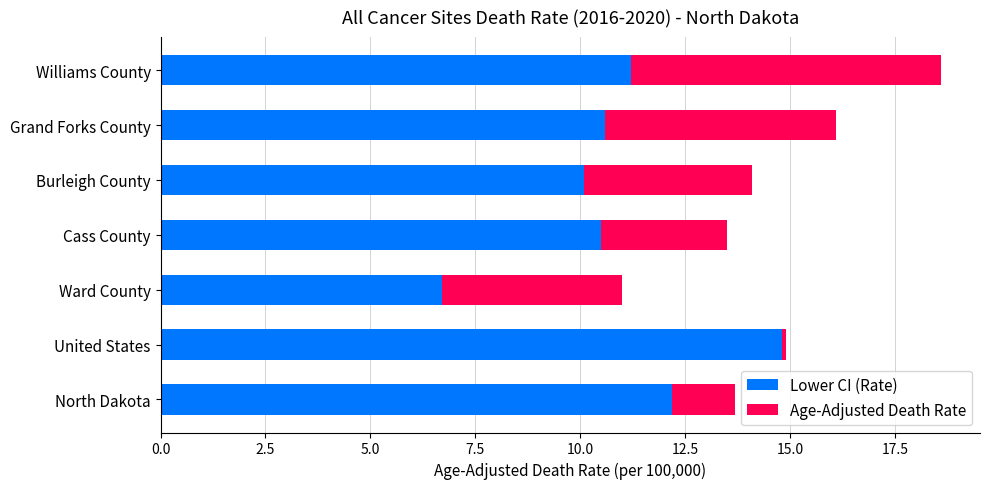

What is the total value across all series at Burleigh County?

14.1